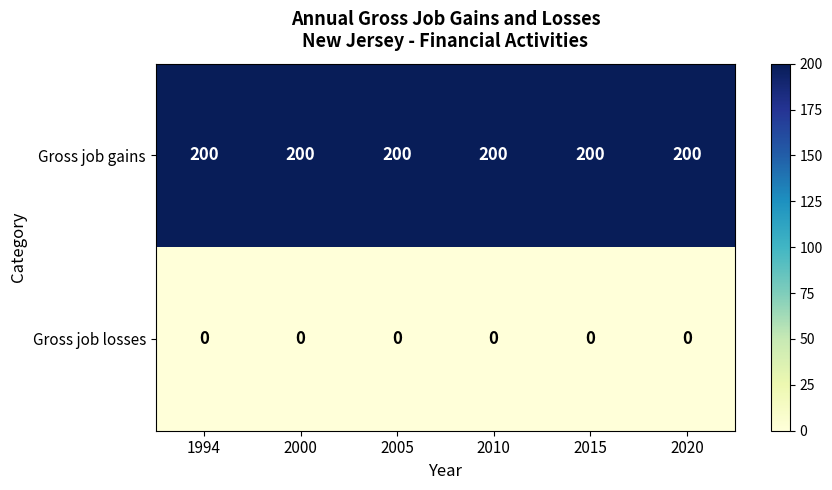

What is the total value across all series at 2005?

200